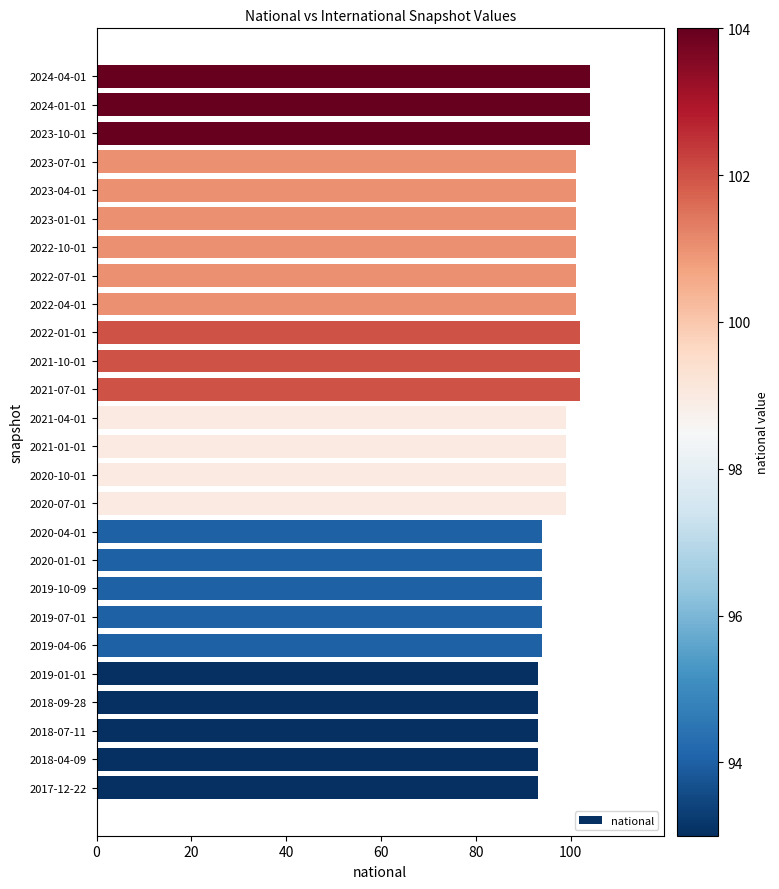

The value at 2018-07-11 is 93. True or false?

True